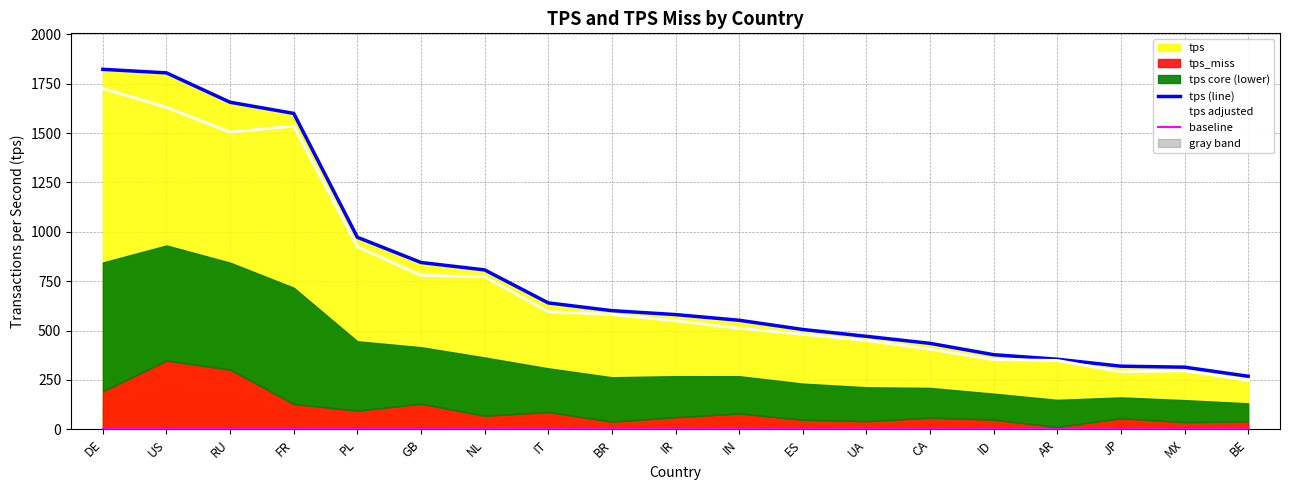

What is the minimum value shown in the chart?

3.6